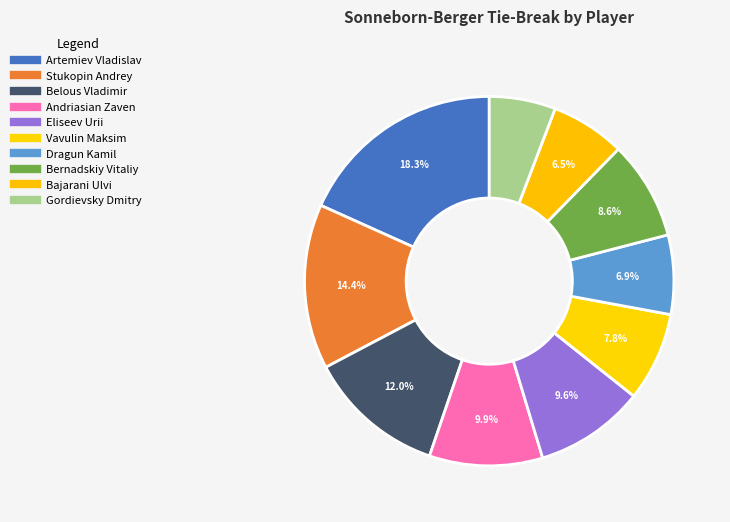

How many slices are in this pie chart?

10